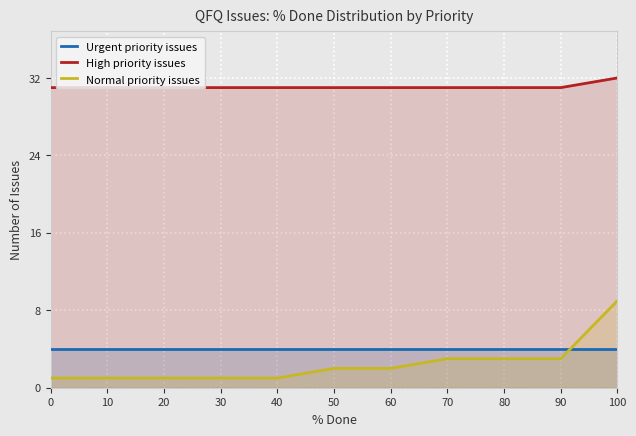

Which category has the highest value across all series?

100